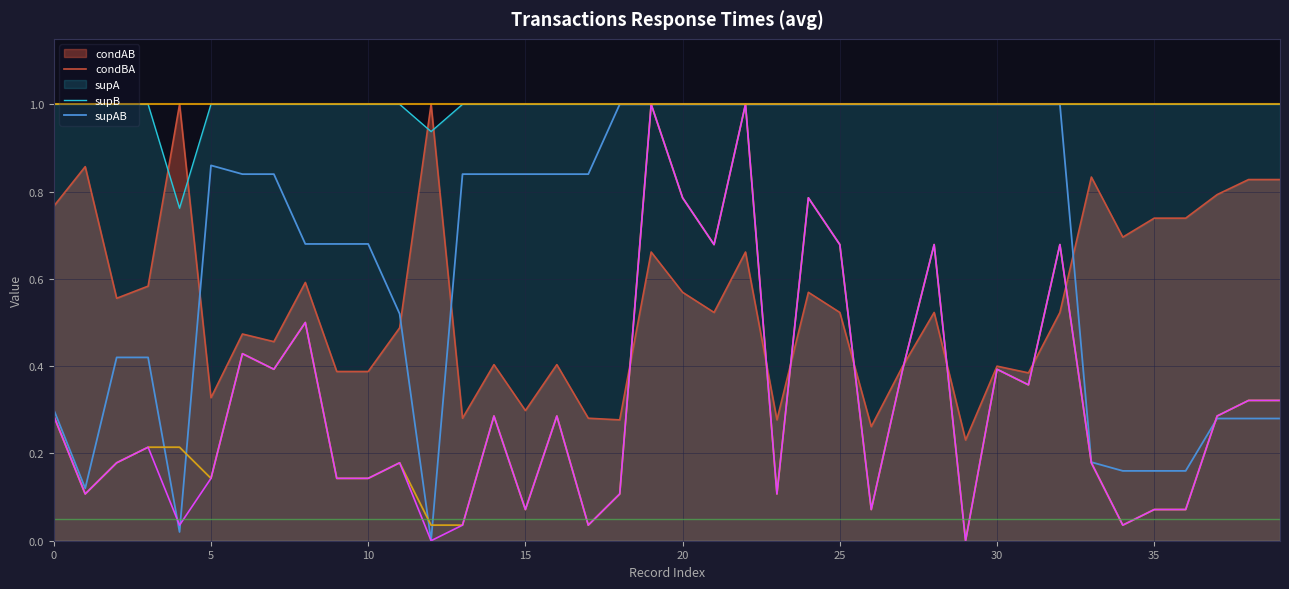

What is the value of the supA point at the 9th from the left?

0.7